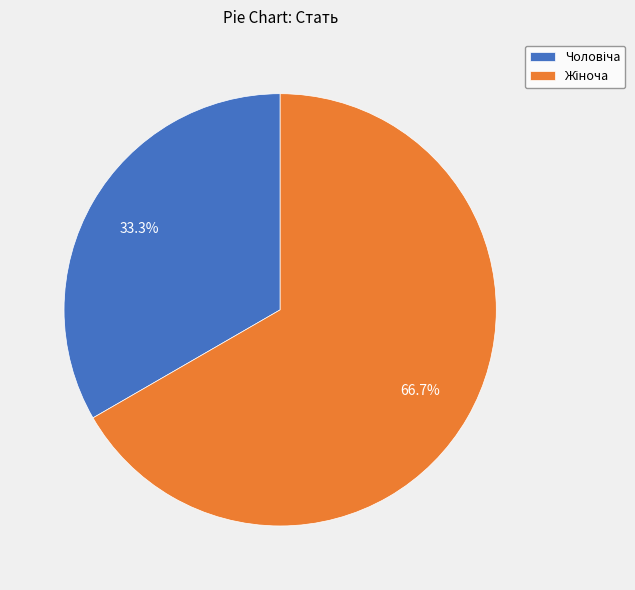

Is there any slice that represents more than half of the pie?

Yes